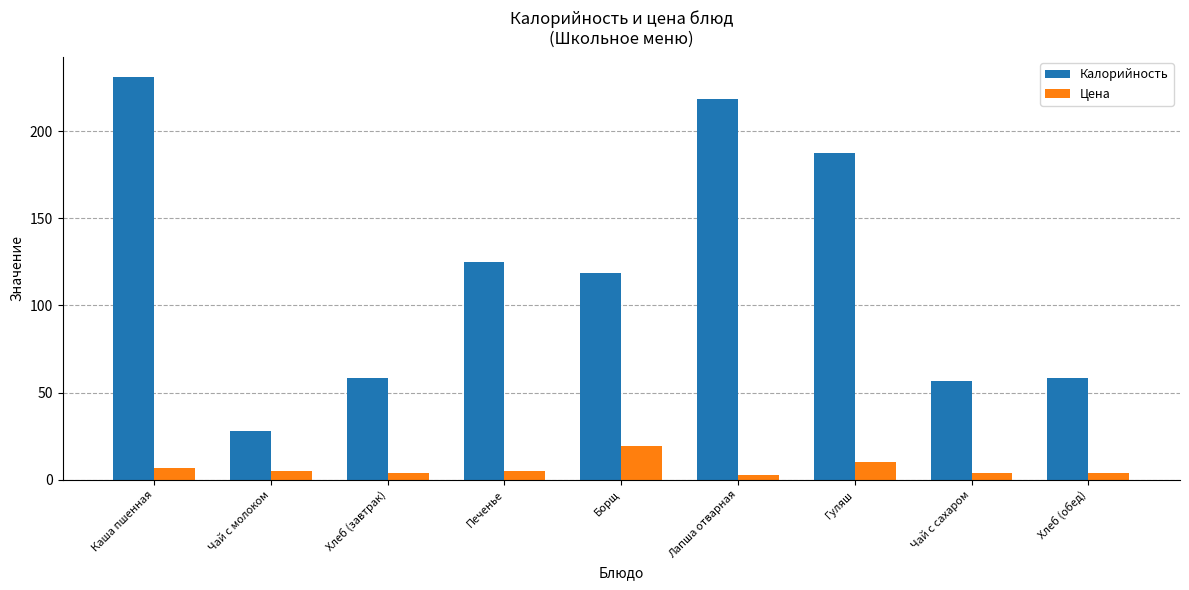

What is the total value across all series at Хлеб (обед)?

62.2